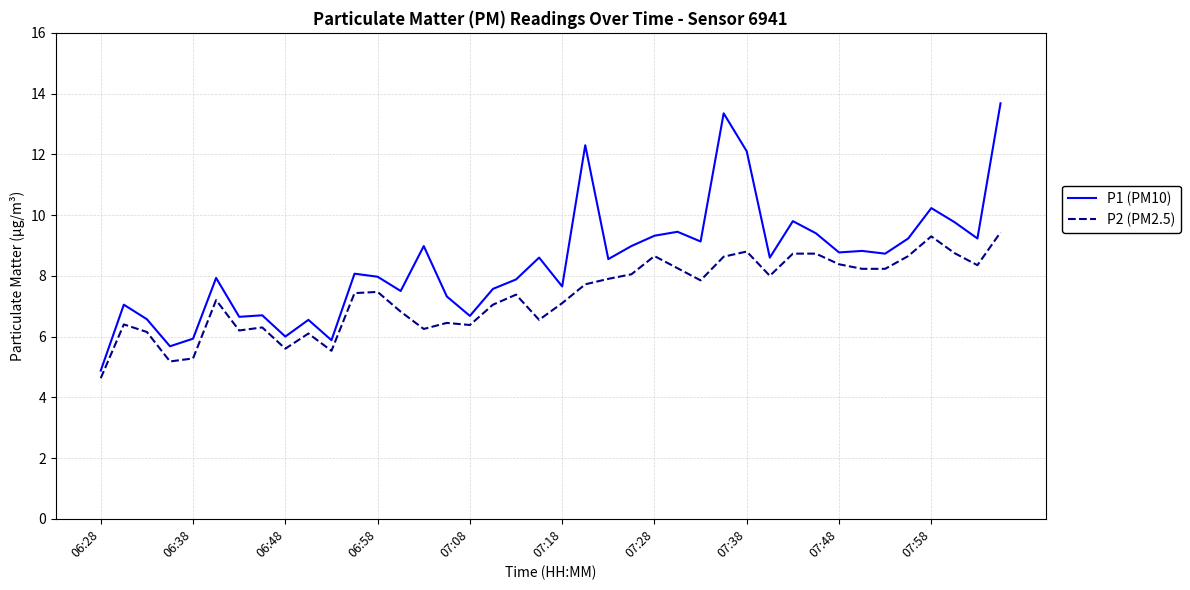

Which series has the largest total across all categories?

P1 (PM10)